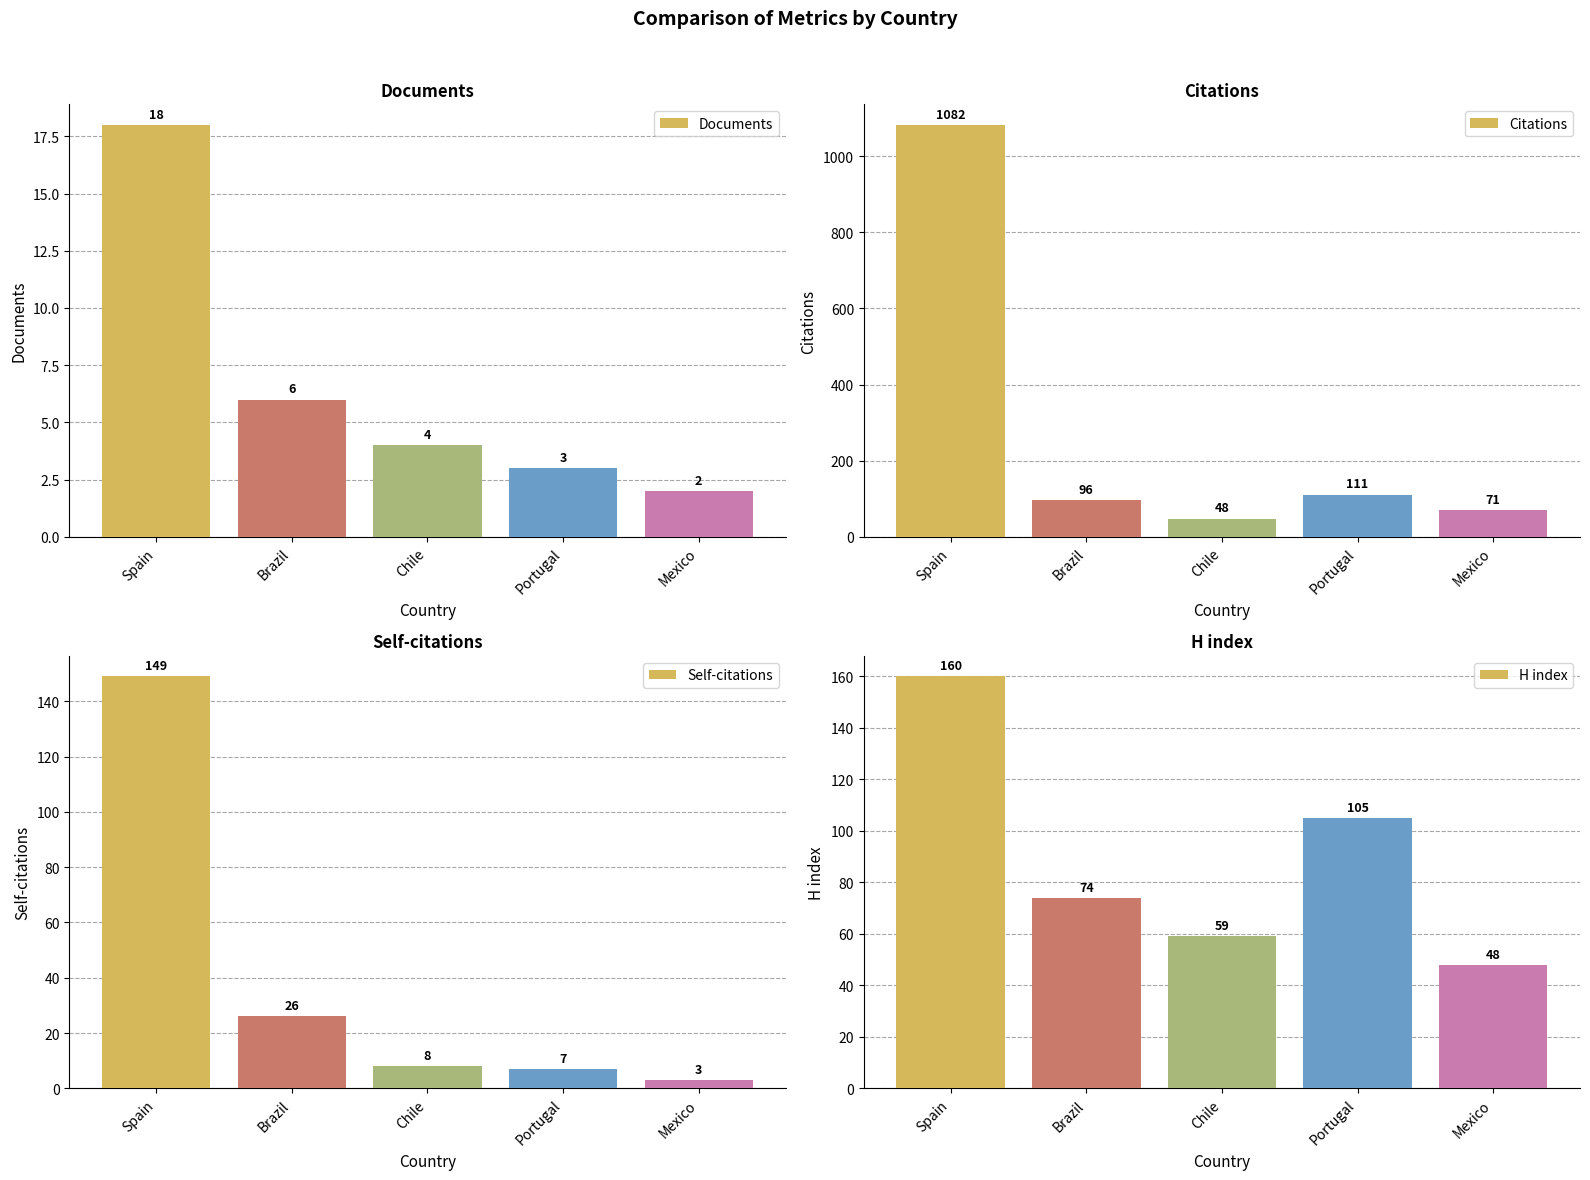

What is the total value across all series at Mexico?

124